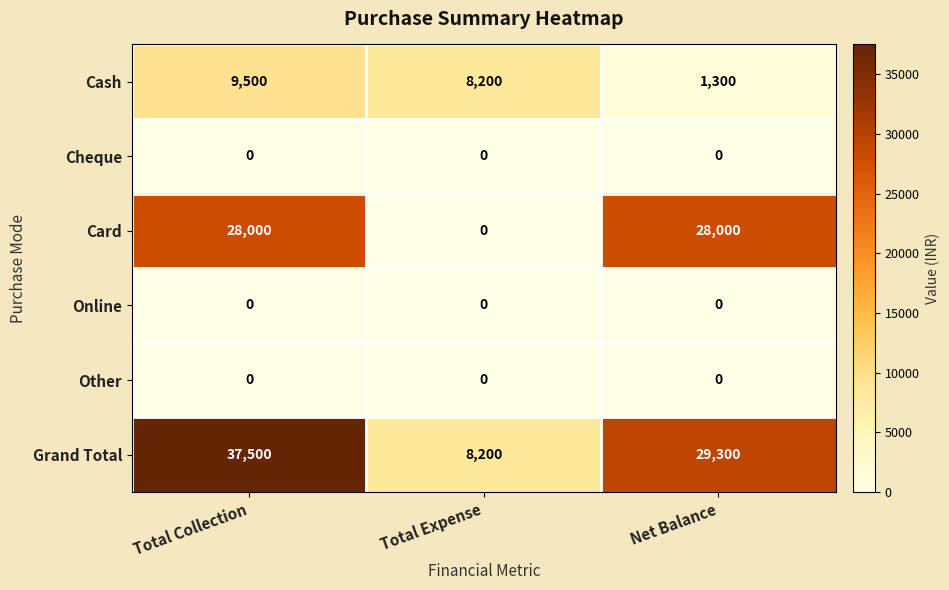

List the labels in order of Grand Total value, largest first.

Total Collection, Net Balance, Total Expense